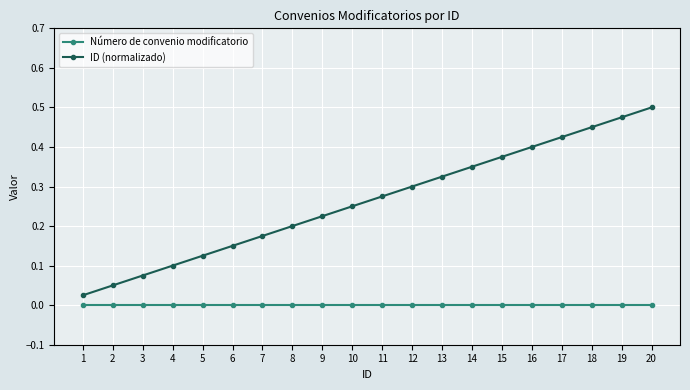

Which series has the largest total across all categories?

ID (normalizado)